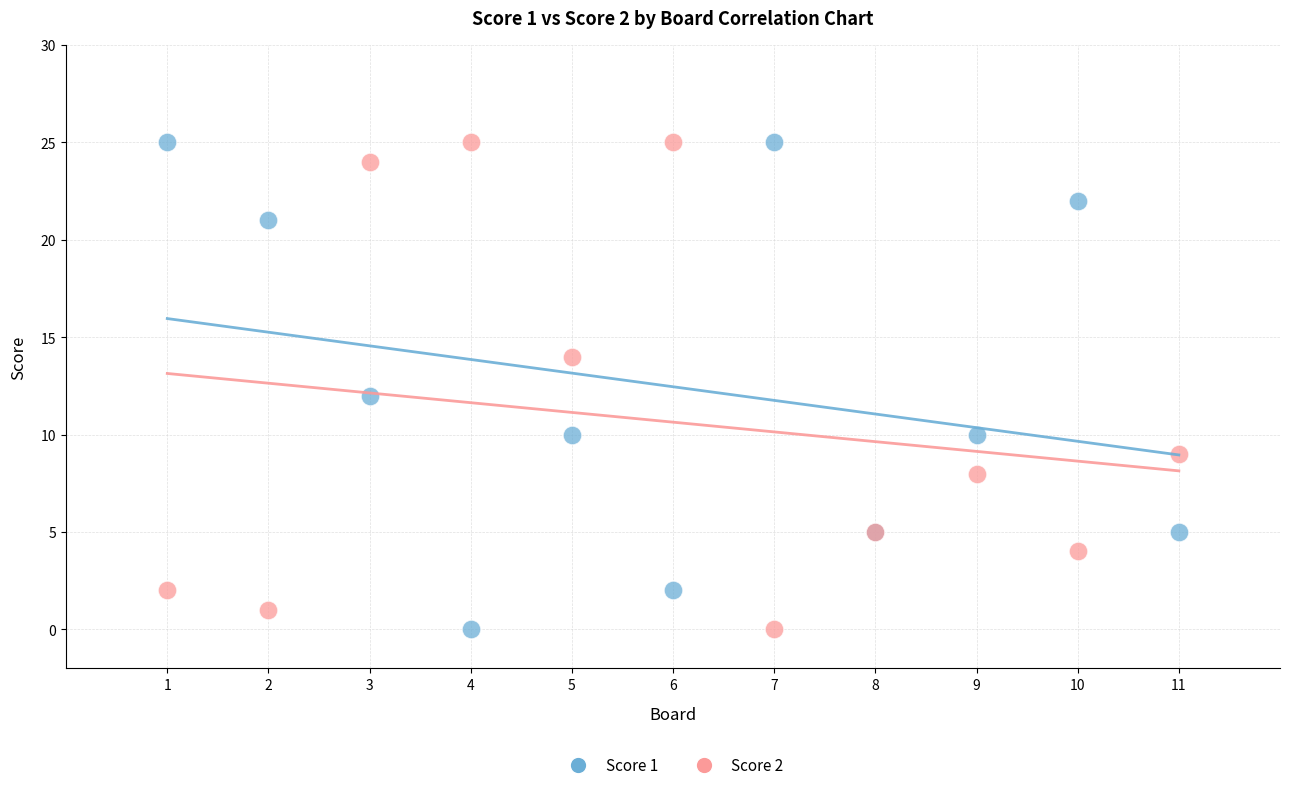

What is the X range (max minus min) for the scatter plot?

10